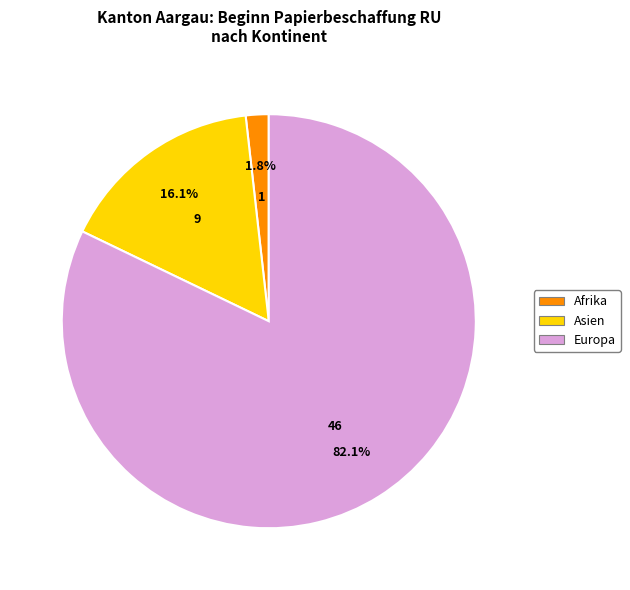

Is there a majority slice in this chart?

Yes